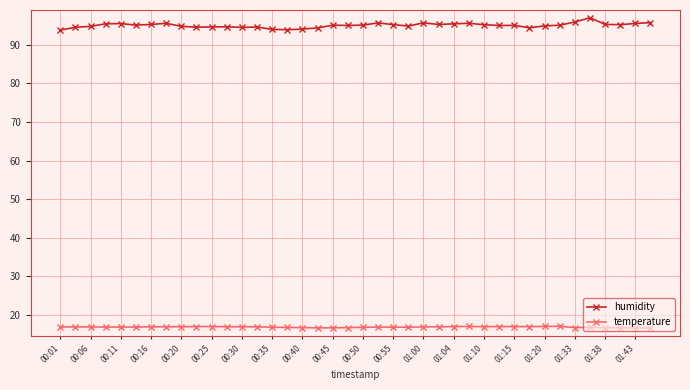

At how many categories does at least one series exceed 36?

40